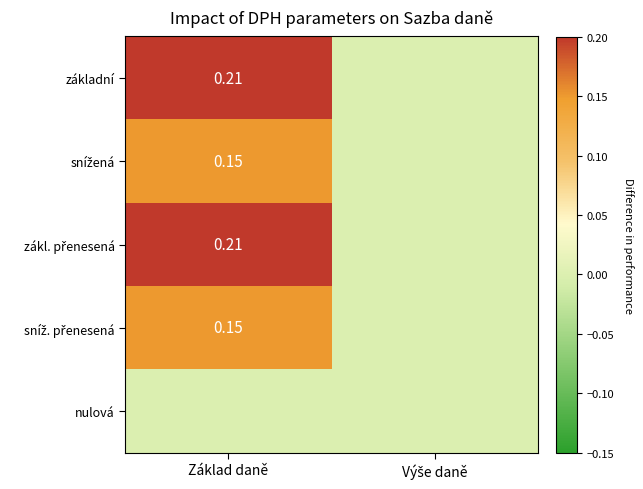

At which label does základní reach its minimum?

Výše daně